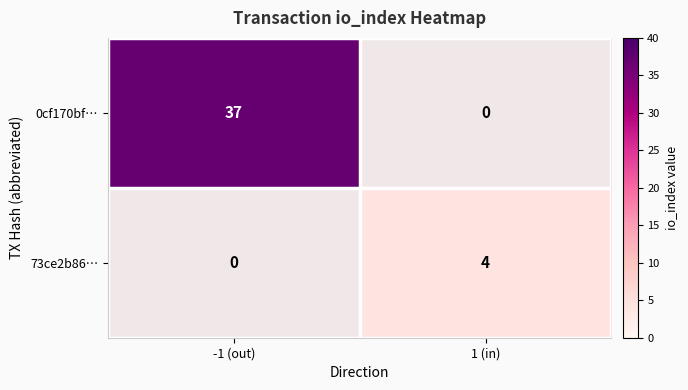

Is it true that 73ce2b86… equals 6 at 1 (in)?

False